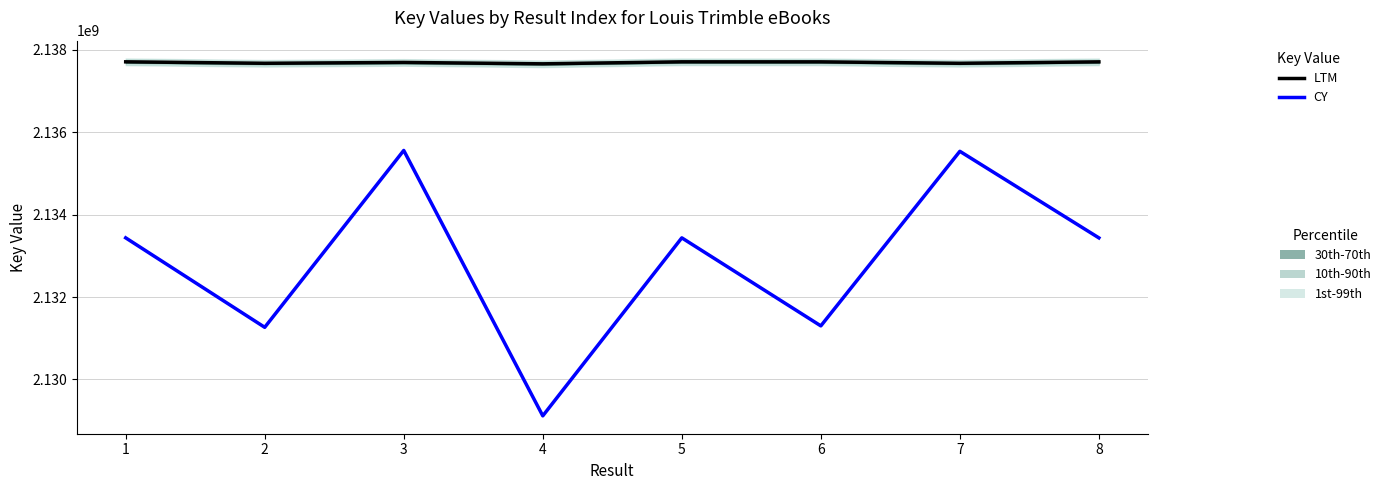

Reading left to right, transcribe all the data shown in this chart.

LTM: 1=2137712334.0	2=2137676747.0	3=2137697598.0	4=2137663861.0	5=2137712323.0	6=2137711628.0	7=2137676711.0	8=2137711639.0
CY: 1=2133436909.3	2=2131263716.8	3=2135559900.4	4=2129113205.6	5=2133436898.4	6=2131298493.1	7=2135539034.3	8=2133436215.7